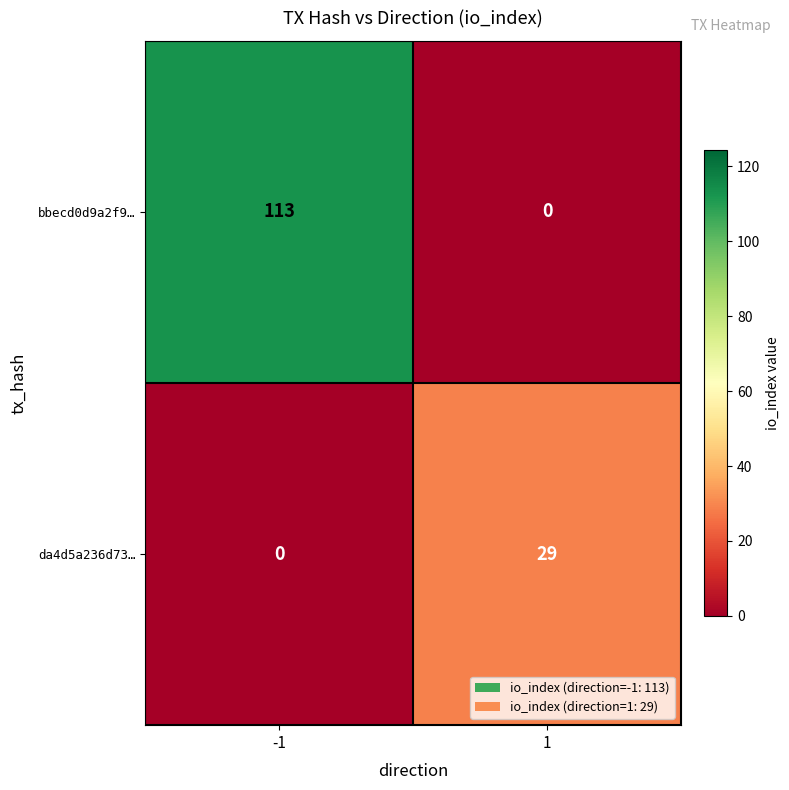

Rank the series by their average value, from lowest to highest.

da4d5a236d73…, bbecd0d9a2f9…